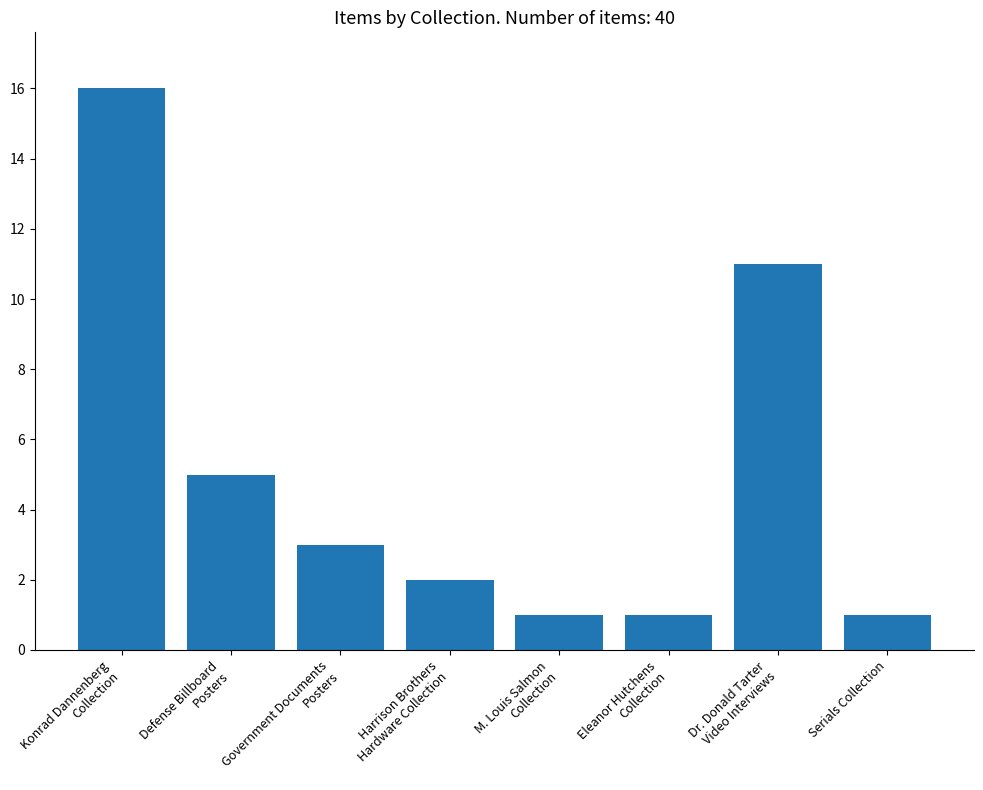

Are the bars horizontal?

No